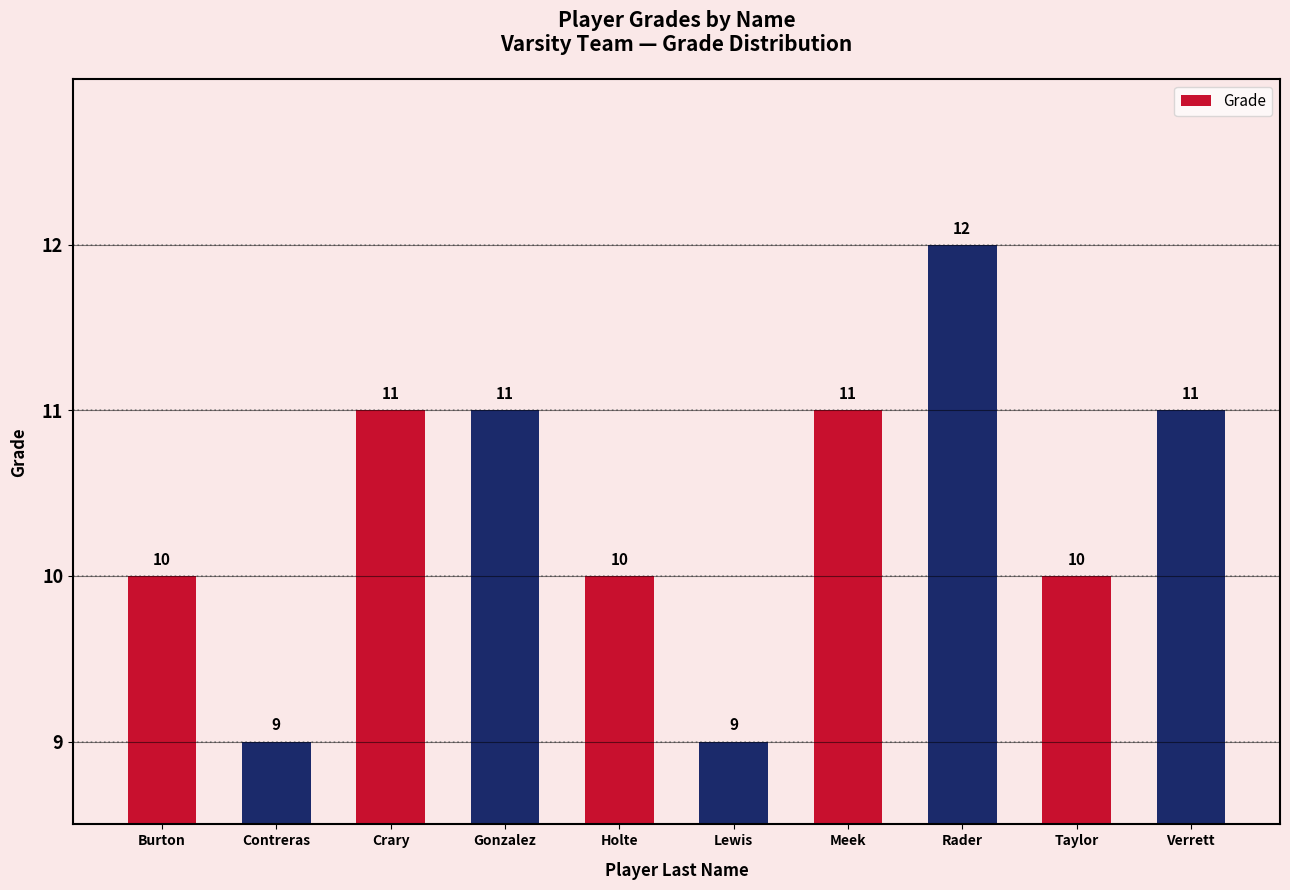

Count the values in the range 10 to 11.

7